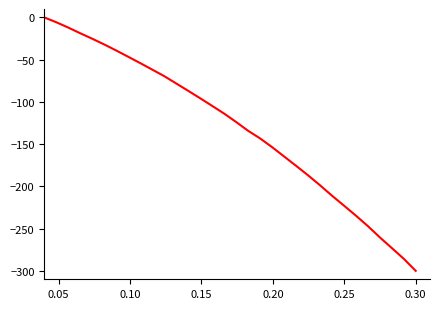

What is the smallest value displayed?

-300.0